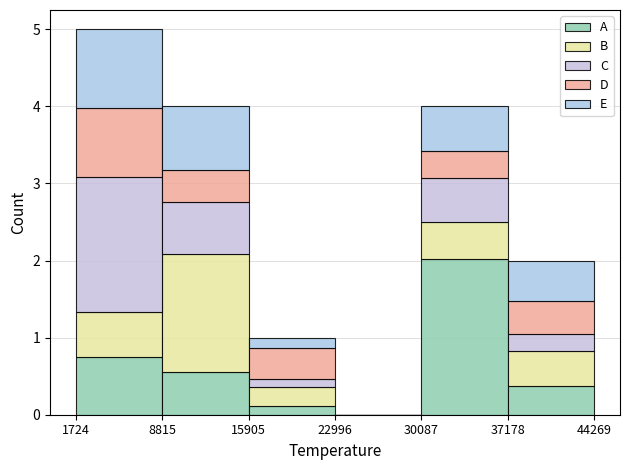

Reading left to right, transcribe this chart: for each stacked bar, give the range it covers on the x-axis and its total height. The values are not printed on the chart, so give them approximately, as read against the axis.

1724 to 8815: 5
8815 to 15905: 4
15905 to 22996: 1
22996 to 30087: 0
30087 to 37178: 4
37178 to 44269: 2